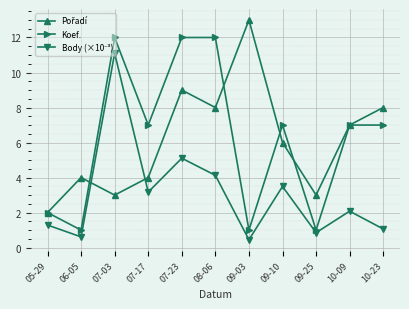

What is the spread (max minus min) of values at 07-23?

6.9